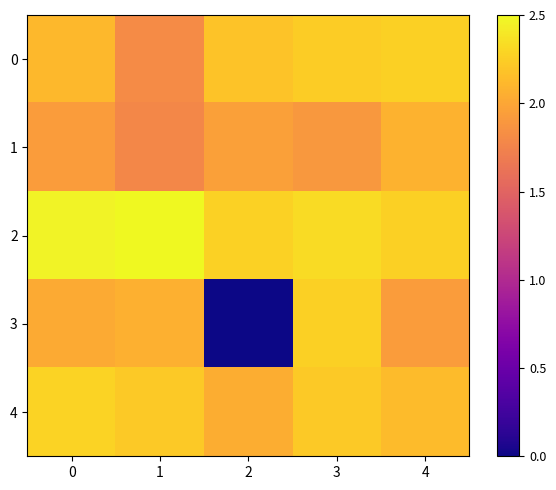

At which category is the sum across all series the highest?

3